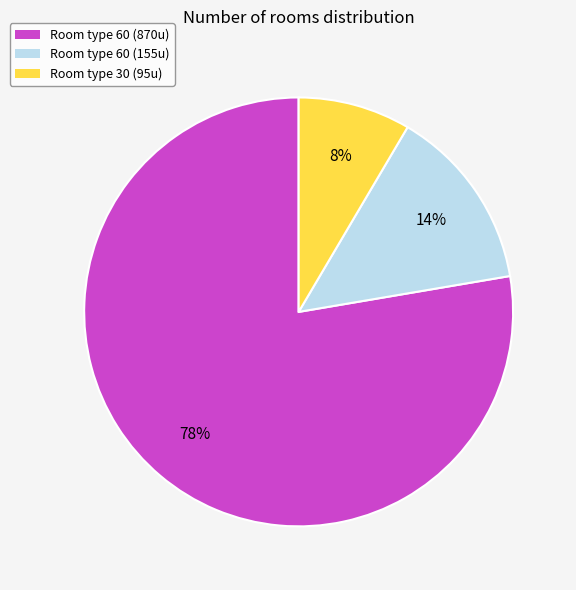

Is there any slice that represents more than half of the pie?

Yes